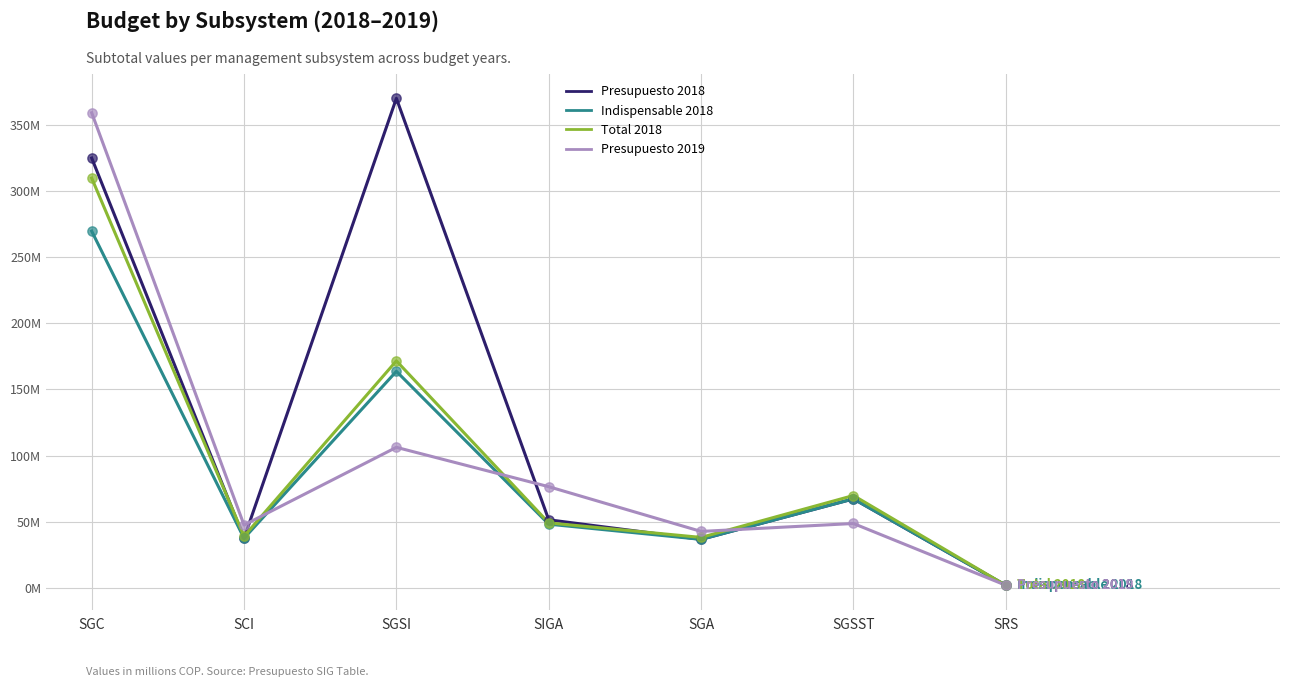

What is the total value across all series at SRS?

8.1